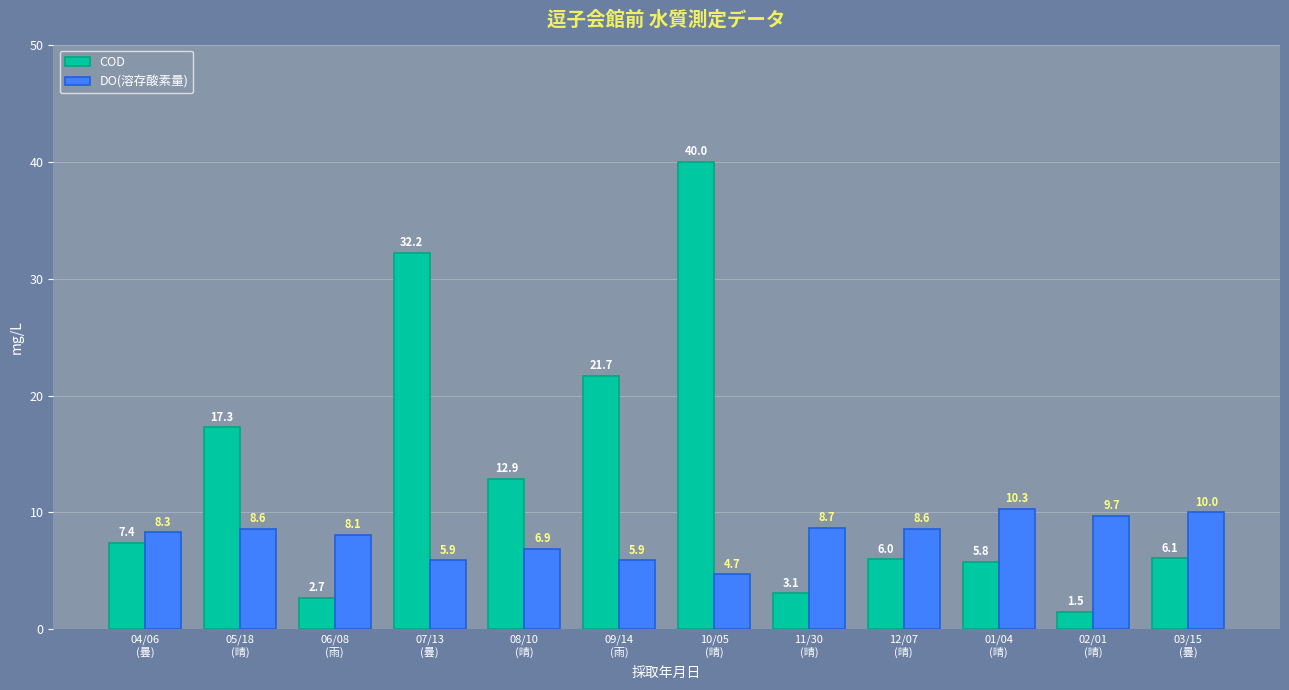

Reading right to left, transcribe all the data shown in this chart.

COD: 6.1	1.5	5.8	6.0	3.1	40.0	21.7	12.9	32.2	2.7	17.3	7.4
DO(溶存酸素量): 10.0	9.7	10.3	8.6	8.7	4.7	5.9	6.9	5.9	8.1	8.6	8.3